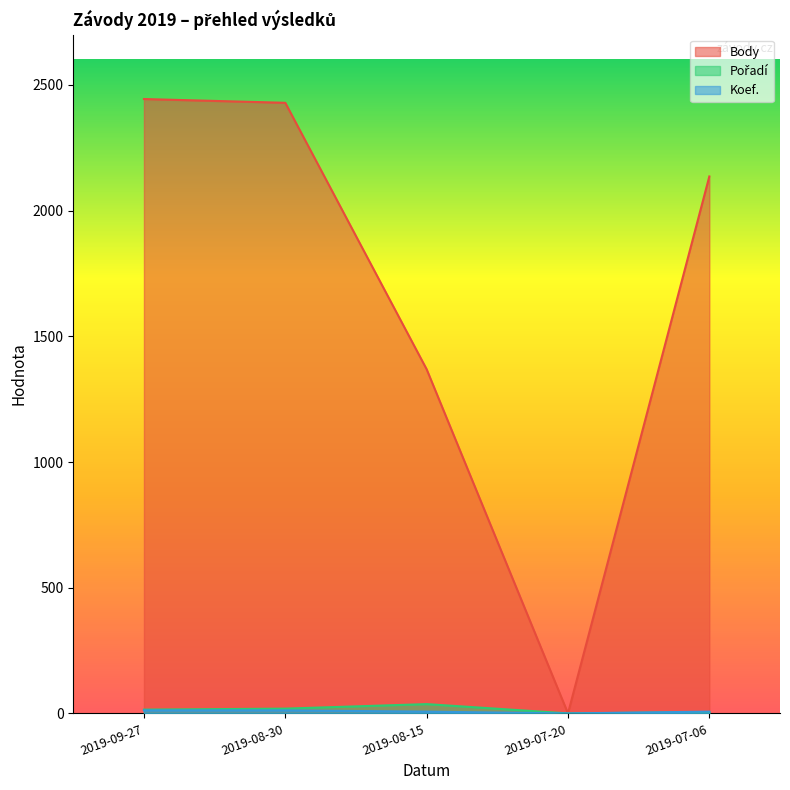

How many lines are shown in the chart?

3